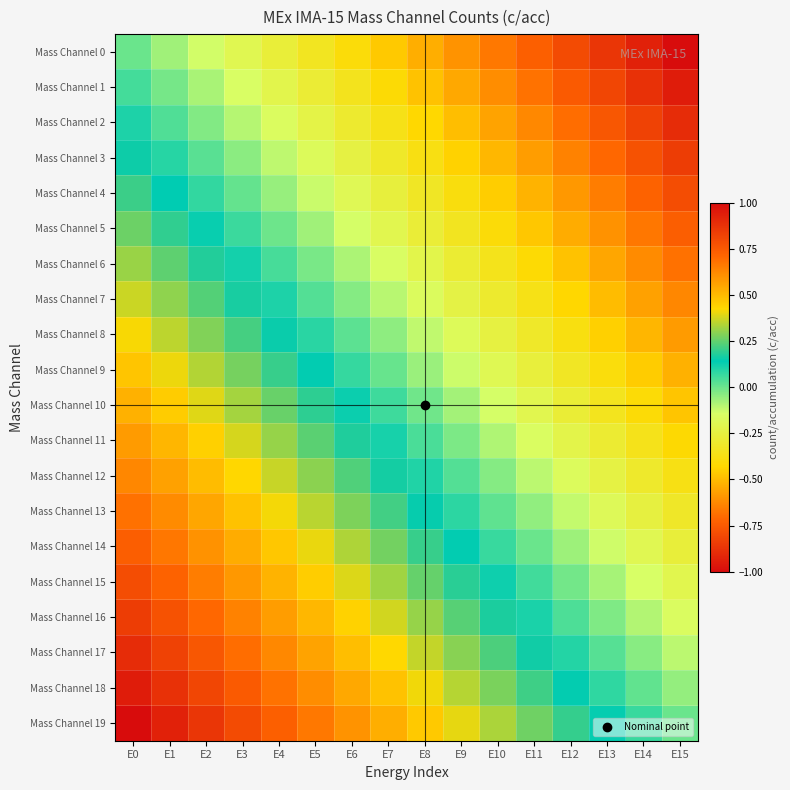

What is the difference between the highest and lowest values at E10?

1.0